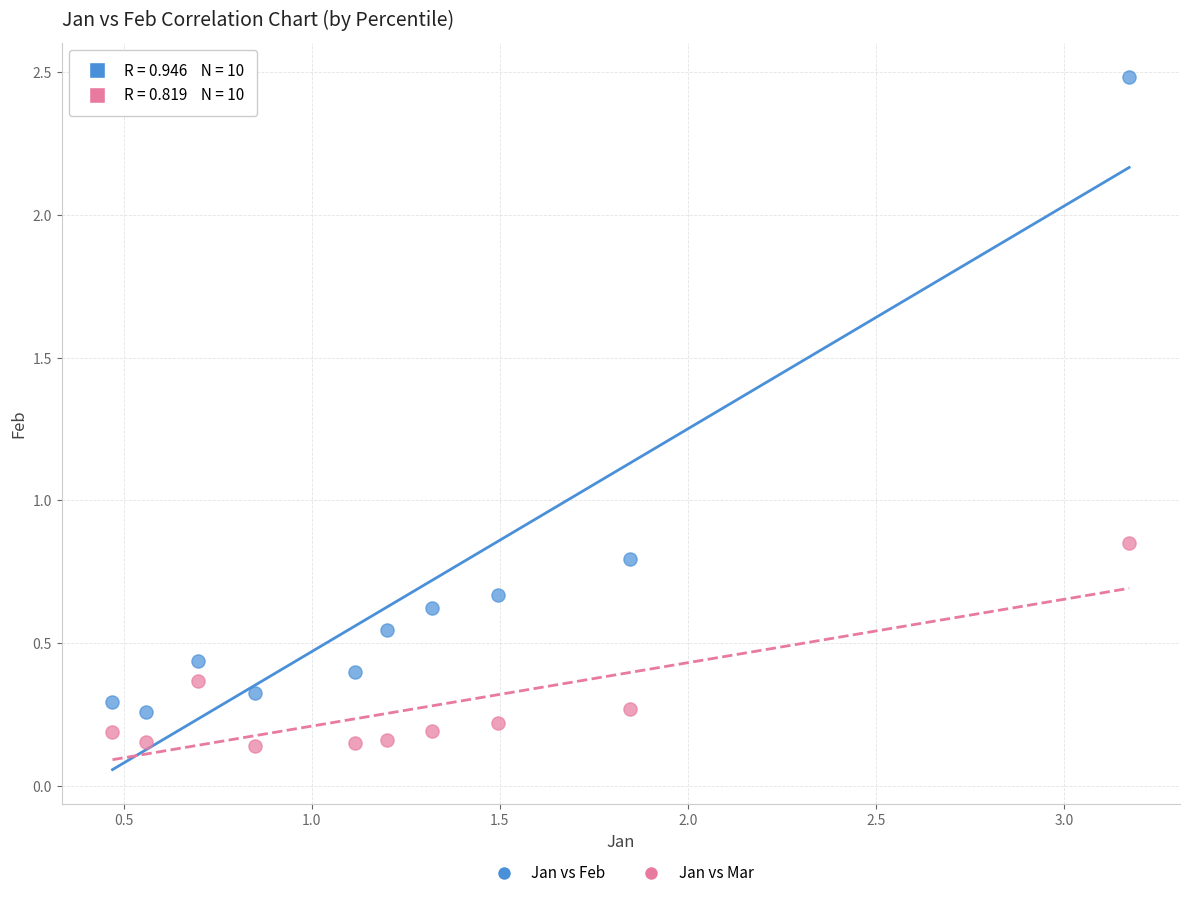

Which series has the largest Y range (max minus min)?

Jan vs Feb